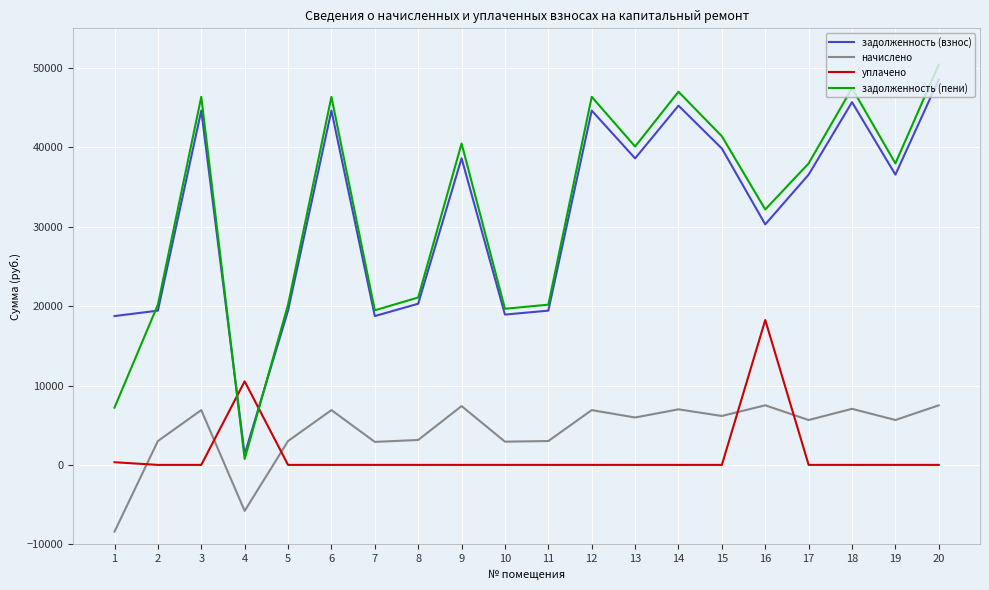

Which series has the largest range (max minus min)?

задолженность (пени)